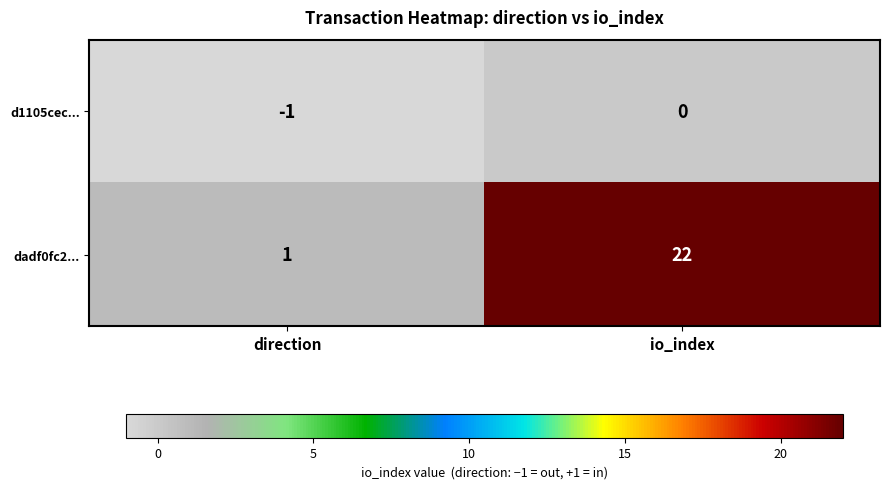

Reading left to right, extract all data points from this chart.

d1105cec...: -1	0
dadf0fc2...: 1	22